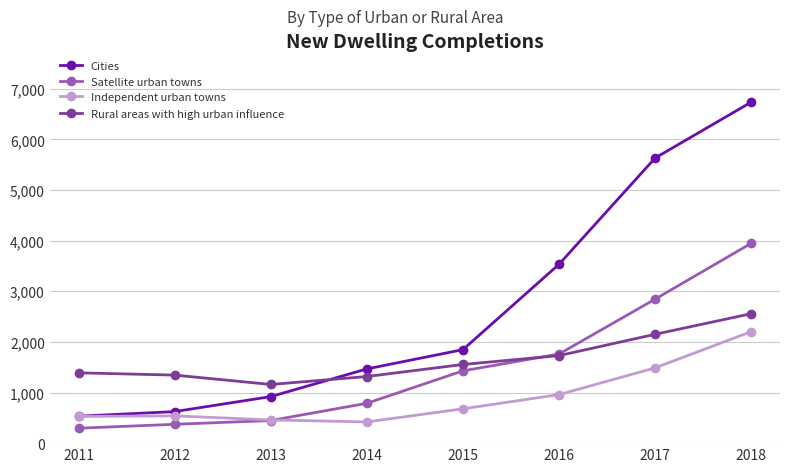

True or false: Satellite urban towns and Cities cross at least once.

False